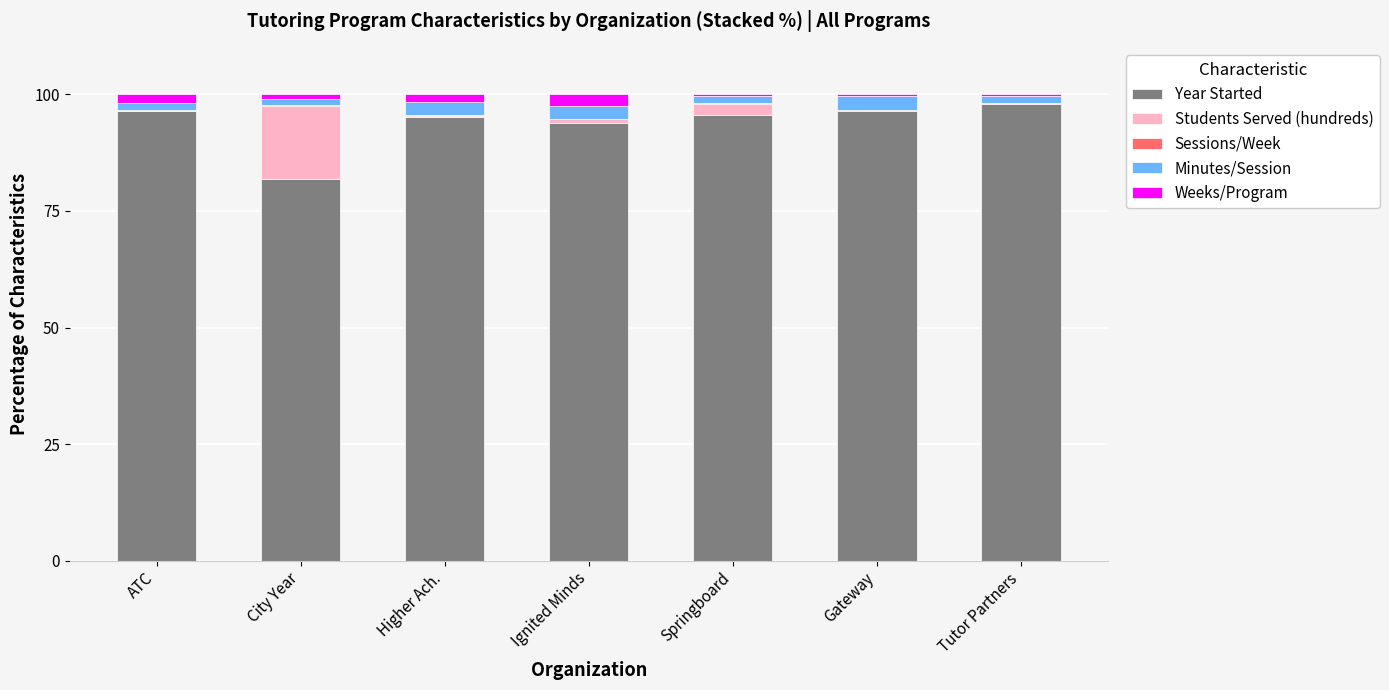

Is it true that Year Started equals 42.6 at Ignited Minds?

False